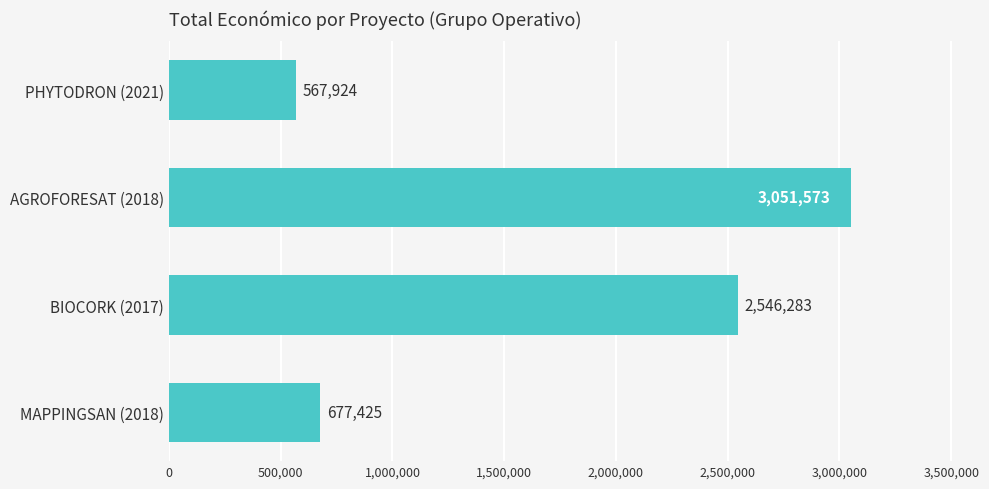

True or false: the data shows 136271 at PHYTODRON (2021).

False